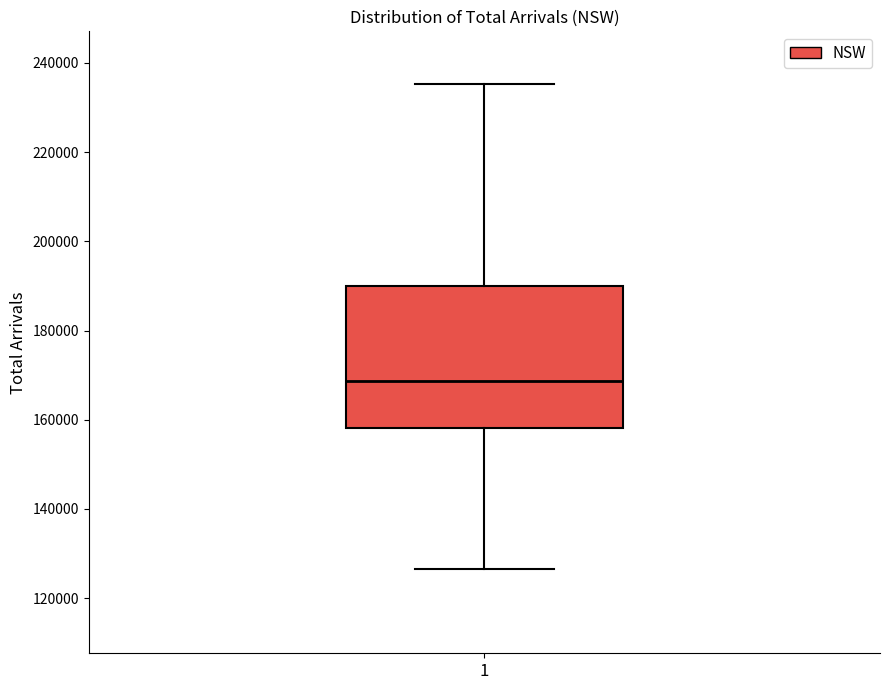

Read this box plot against the y-axis: the position of the median line, the range covered by the box, and the ends of both whiskers. The values are not printed on the chart, so give them approximately, as read against the axis.

median 168000, box 158000 to 190000, whiskers 126000 to 236000